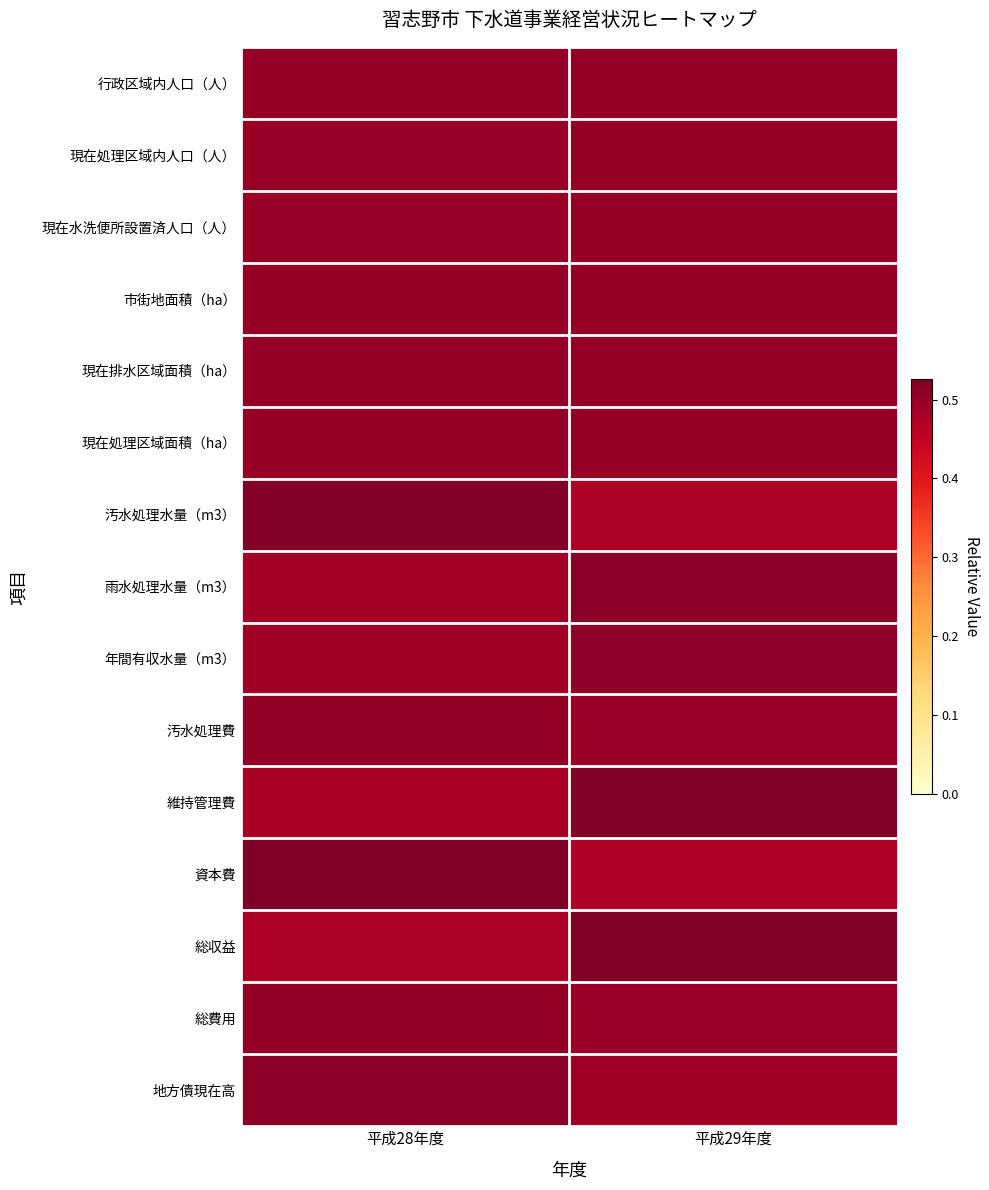

What is the smallest value displayed?

0.5